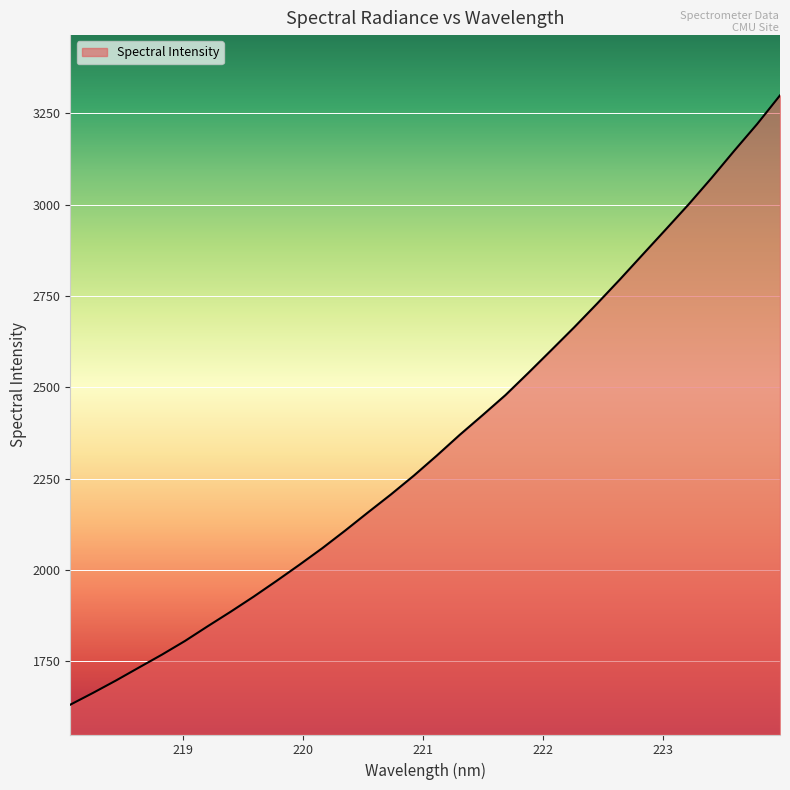

What is the difference between the maximum and minimum values?

1667.5